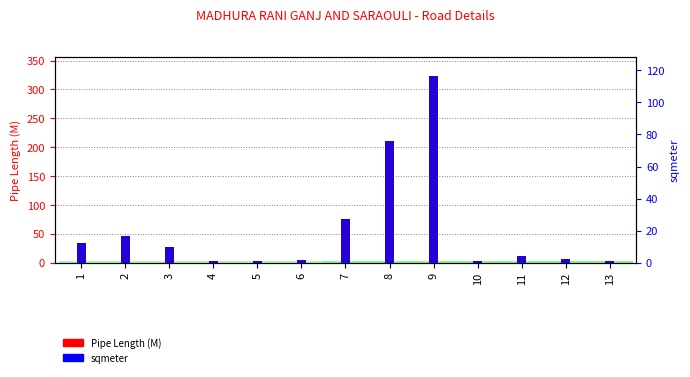

At how many categories does at least one series exceed 153?

2